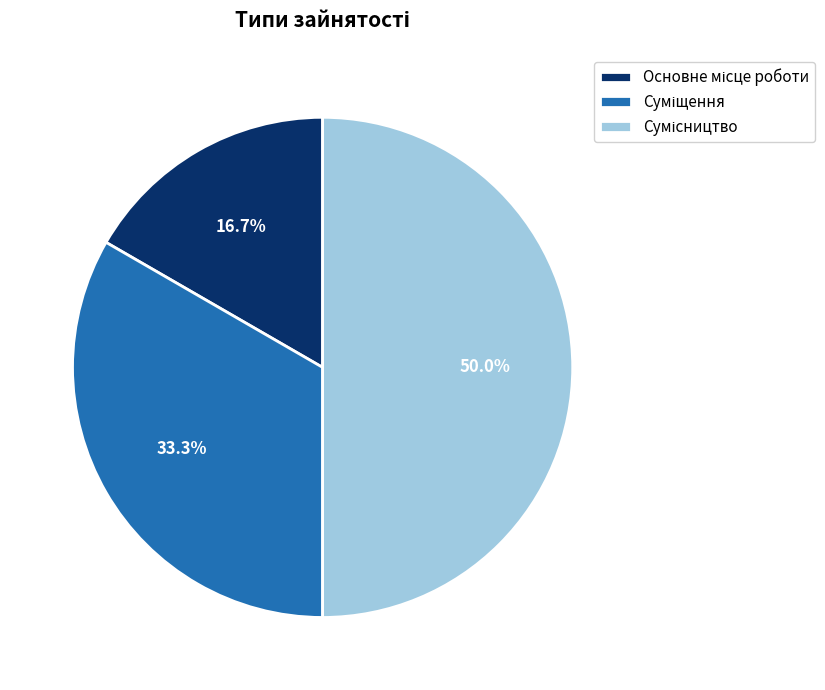

Which slice is the smallest?

Основне місце роботи